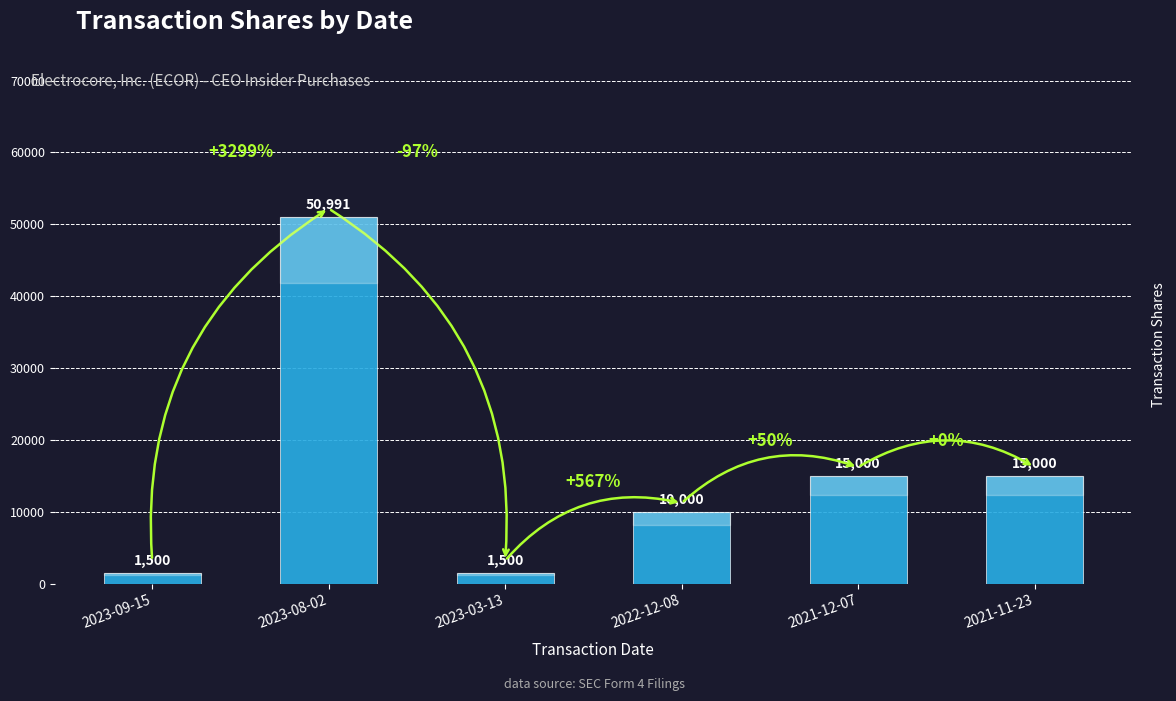

Which has a higher value, 2023-03-13 or 2022-12-08?

2022-12-08